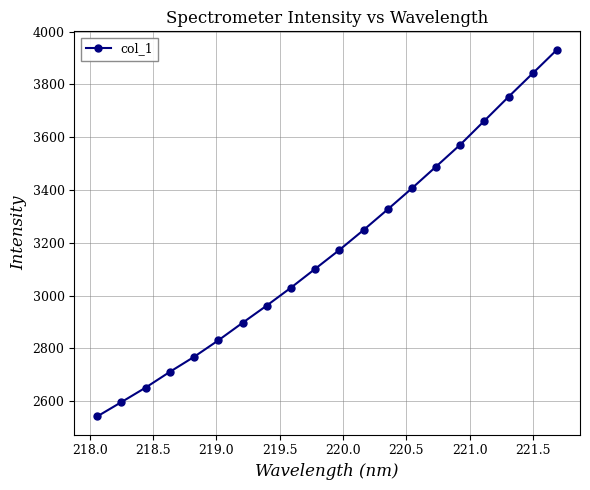

Count the number of data series in this chart.

1